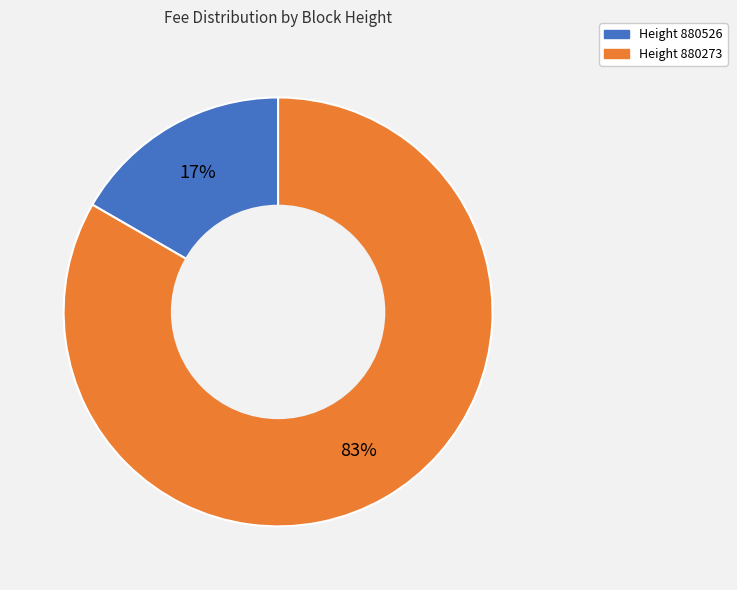

The Height 880273 slice represents 83% of the pie. True or false?

True